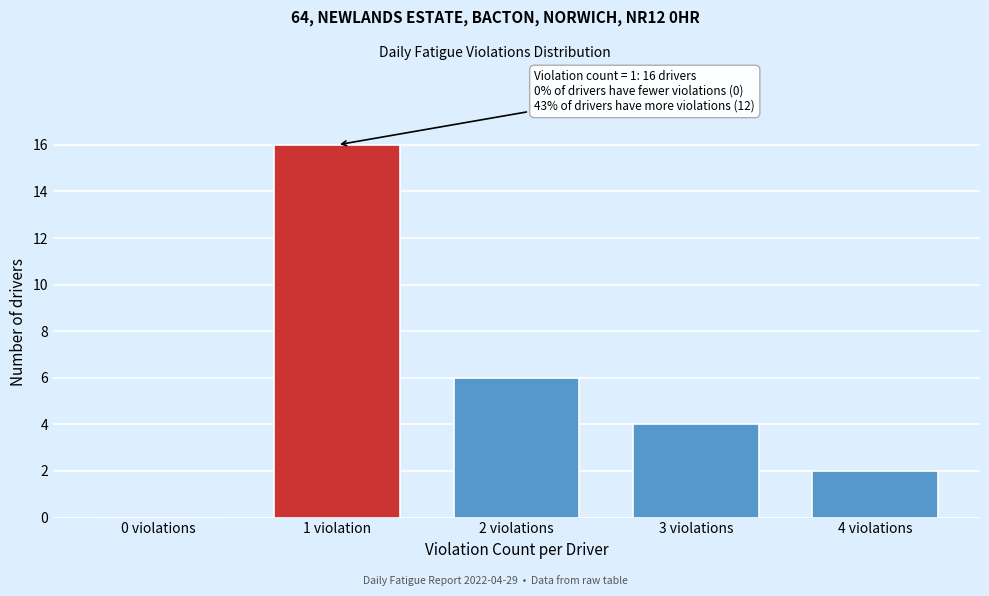

Reading left to right, extract all data points from this chart.

0 violations=0	1 violation=16	2 violations=6	3 violations=4	4 violations=2